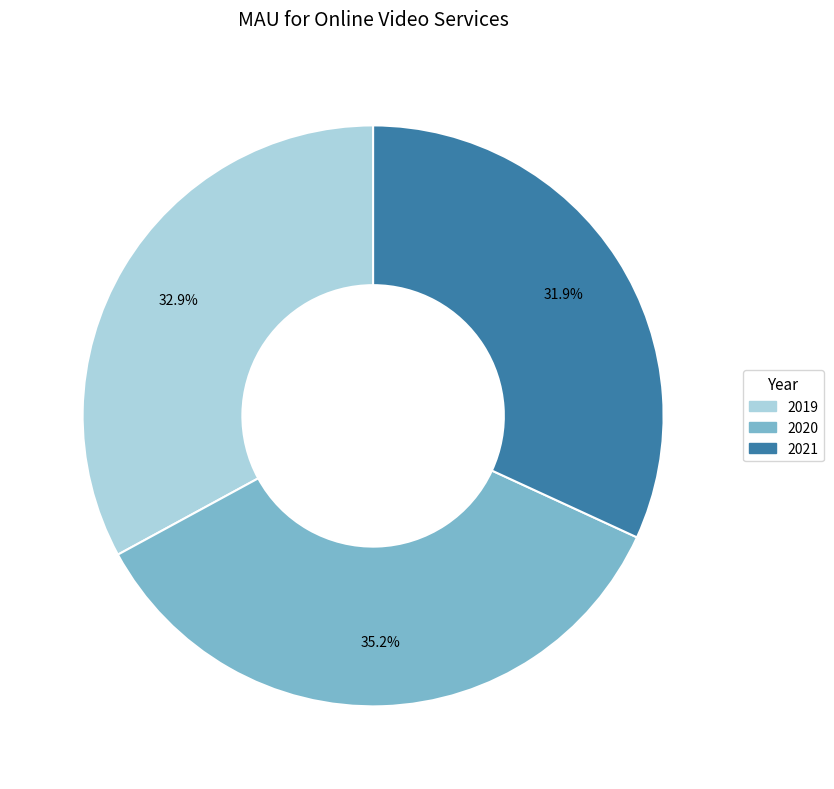

Rank the categories by value from lowest to highest.

2021, 2019, 2020